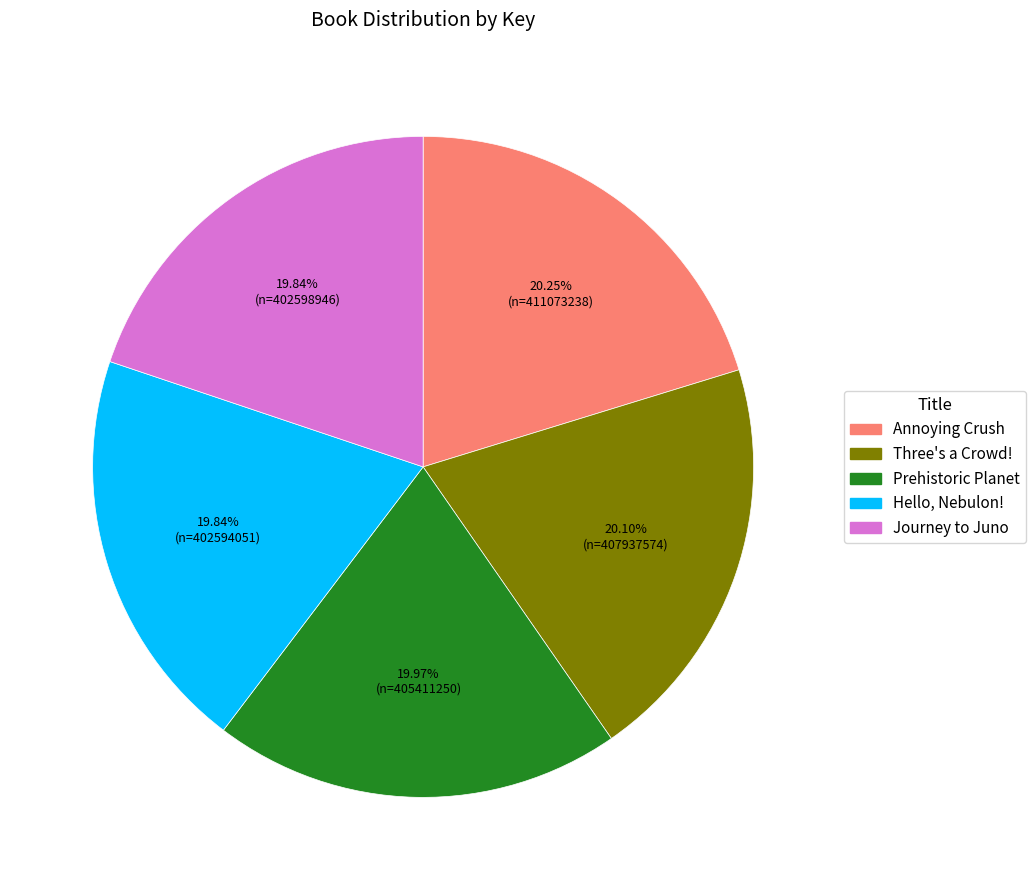

To the nearest percent, what percentage of the pie is Prehistoric Planet?

20%